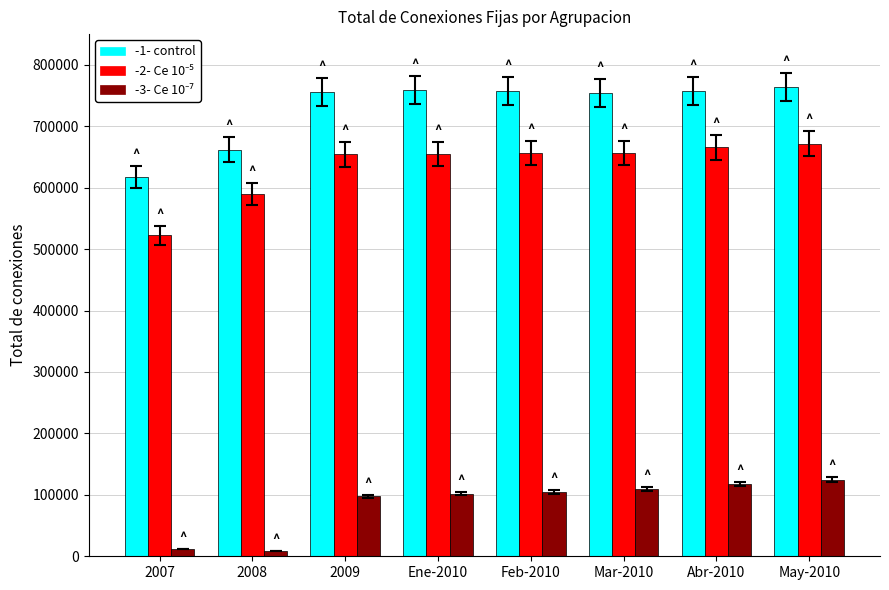

How many bars are there in each group?

3